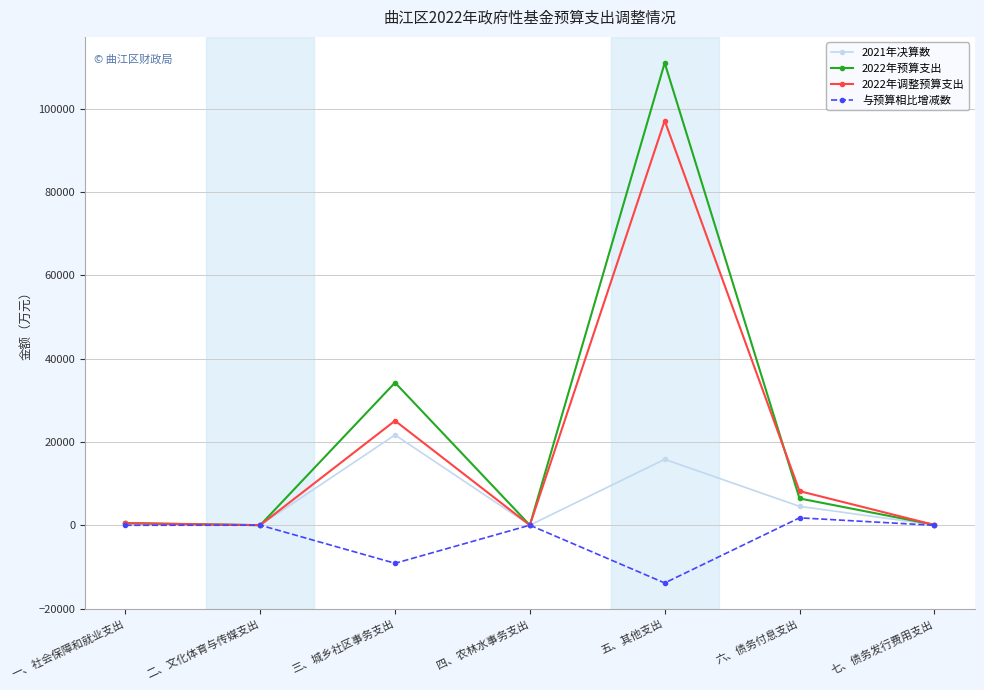

What is the label of the 6th point from the right?

二、文化体育与传媒支出